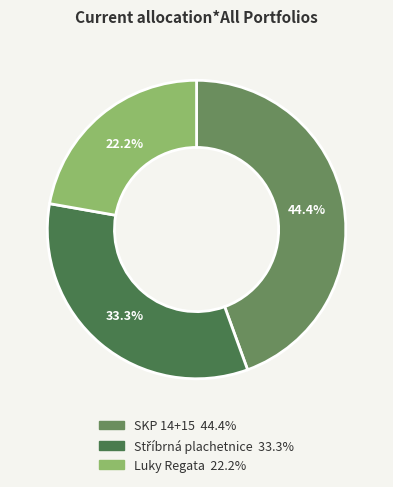

To the nearest percent, what is the average slice percentage?

33%